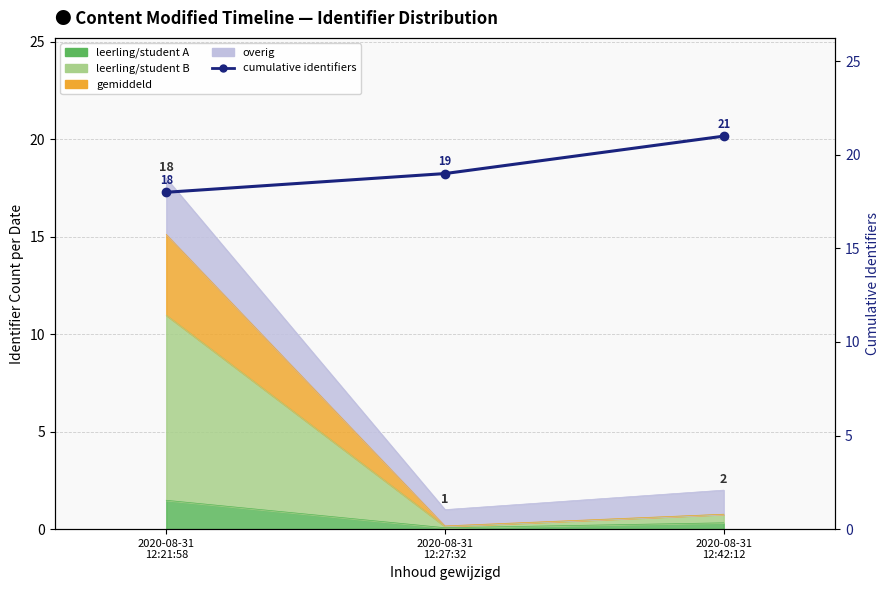

Reading right to left, what are all the values shown in this chart?

2020-08-31
12:42:12=21	2020-08-31
12:27:32=19	2020-08-31
12:21:58=18